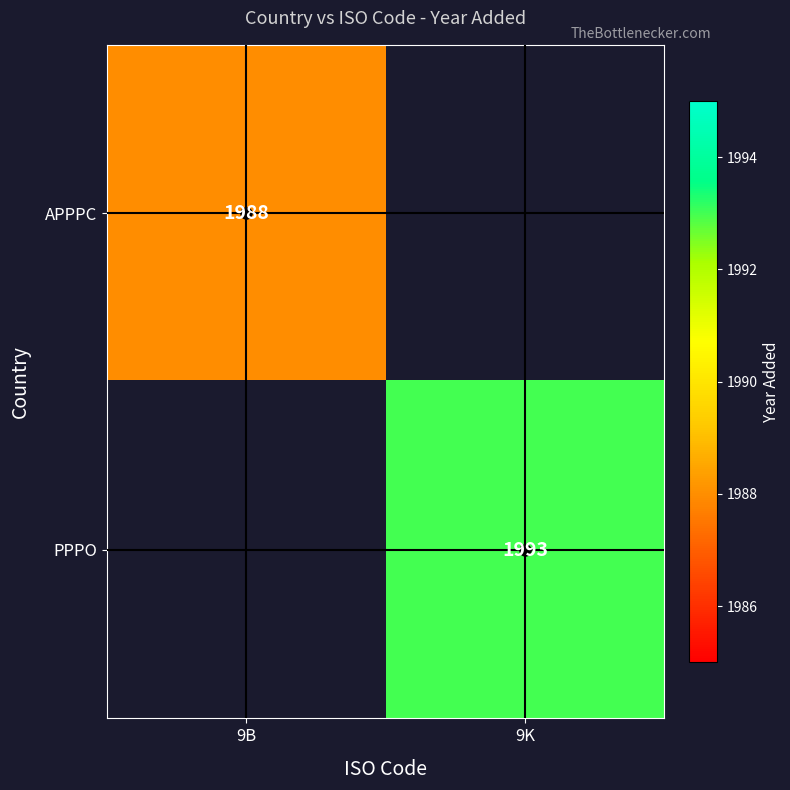

The value of PPPO at 9K is 1114. True or false?

False